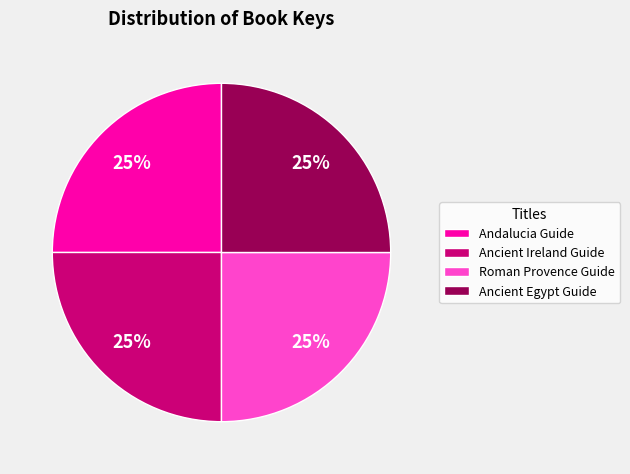

Is it true that Roman Provence Guide is 25% of the pie?

True